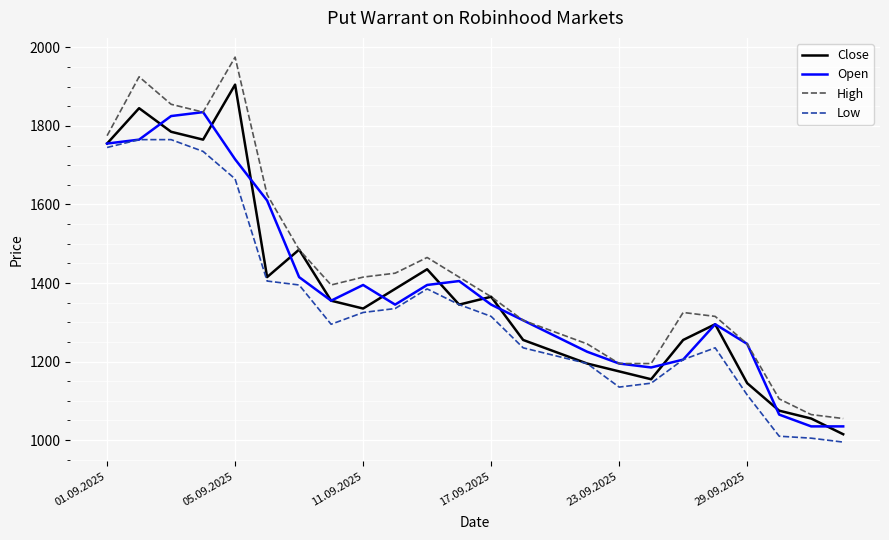

What are all the series names shown in the legend?

Close, Open, High, Low